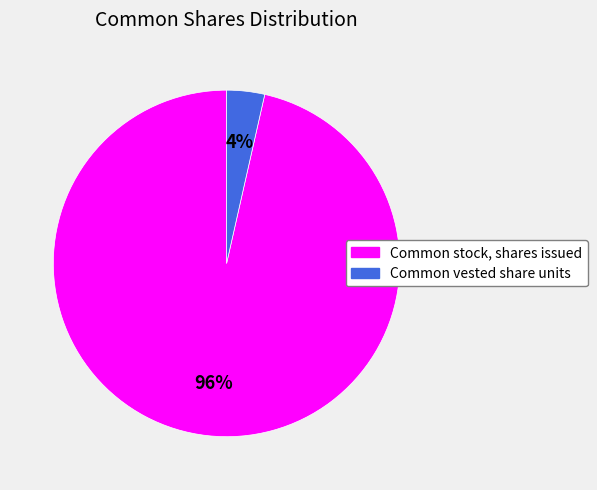

Is there any slice that represents more than half of the pie?

Yes